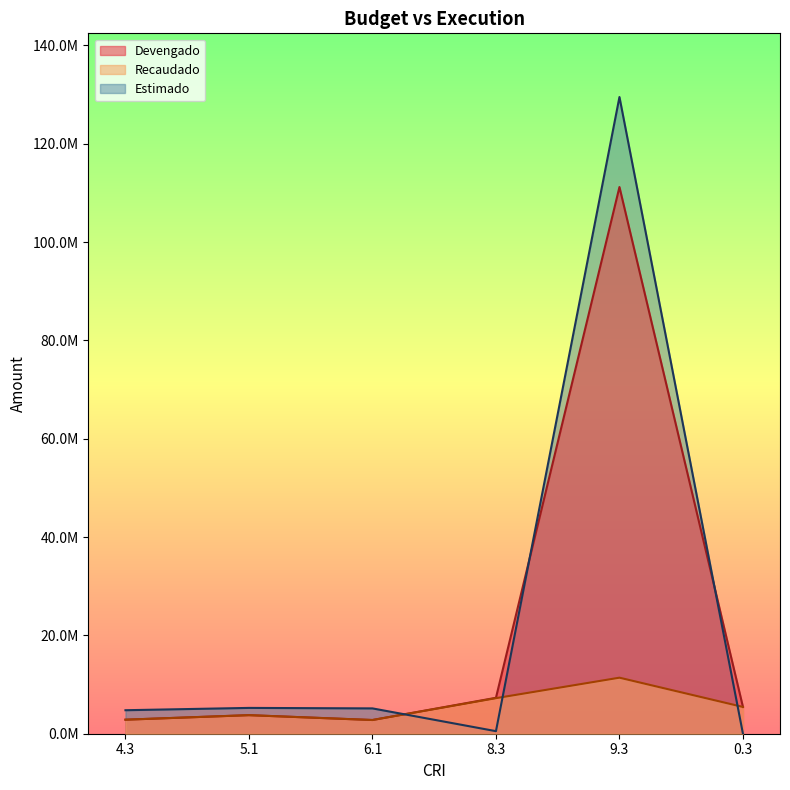

Where is the first local minimum for Recaudado?

6.1